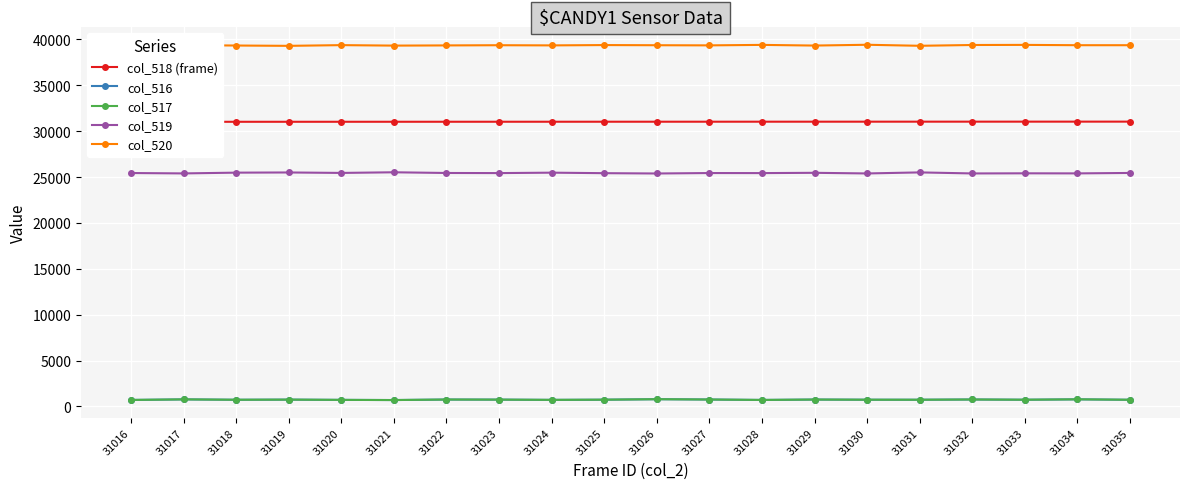

At how many categories does at least one series exceed 34234?

20